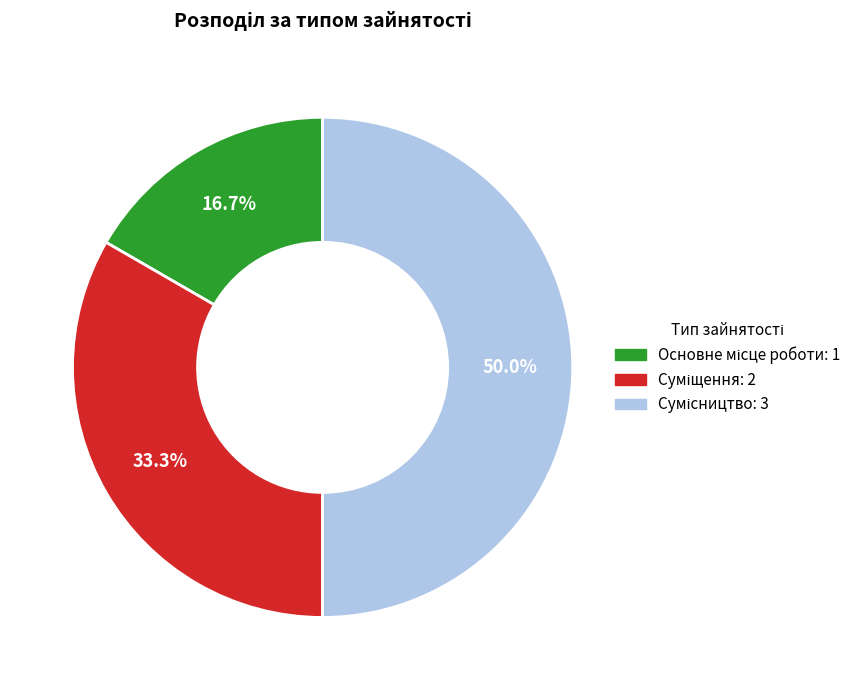

What percentage is the Сумісництво slice, to the nearest percent?

50%